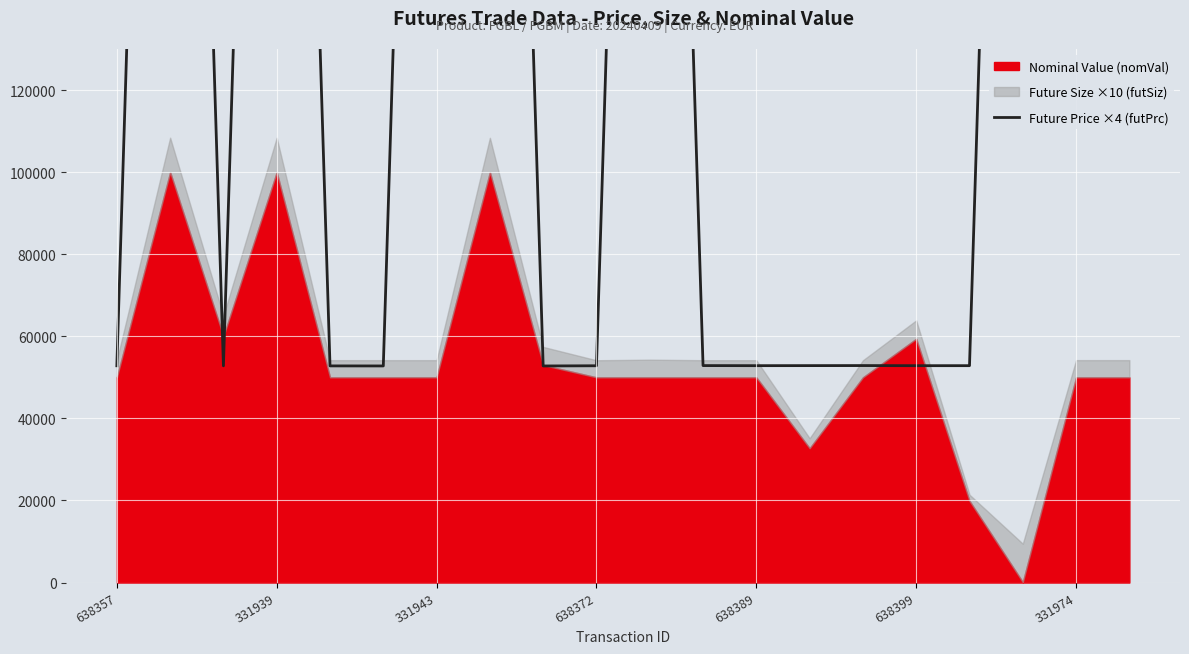

Reading left to right, extract all data points from this chart.

52808	470280	52796	470120	52784	52772	470080	470080	52768	52816	470320	52860	52840	52852	52864	52836	52840	470440	470480	470480